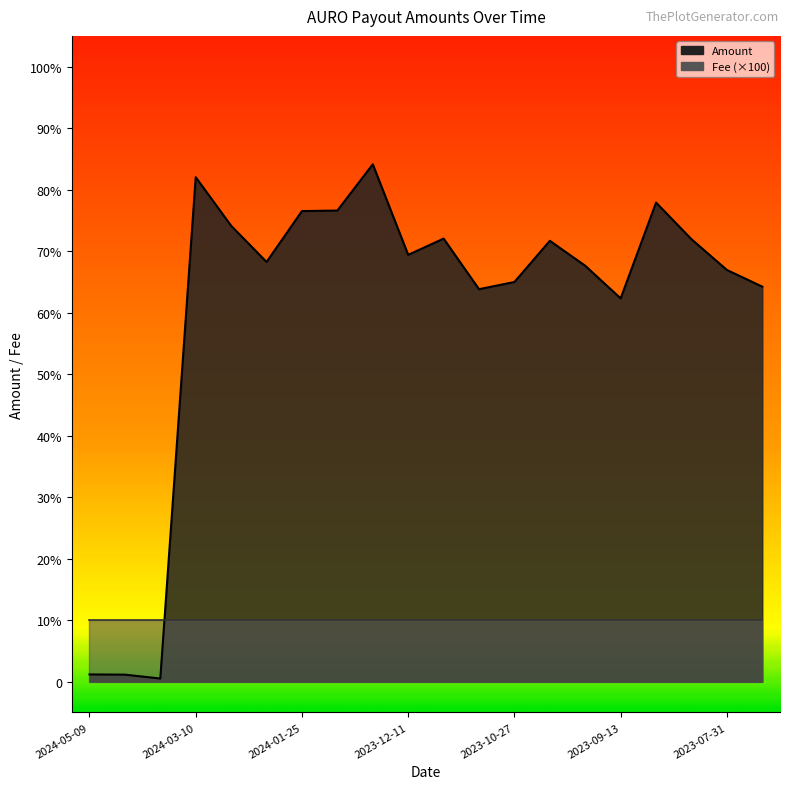

Which has a higher value, 2023-07-15 or 2023-09-01?

2023-09-01